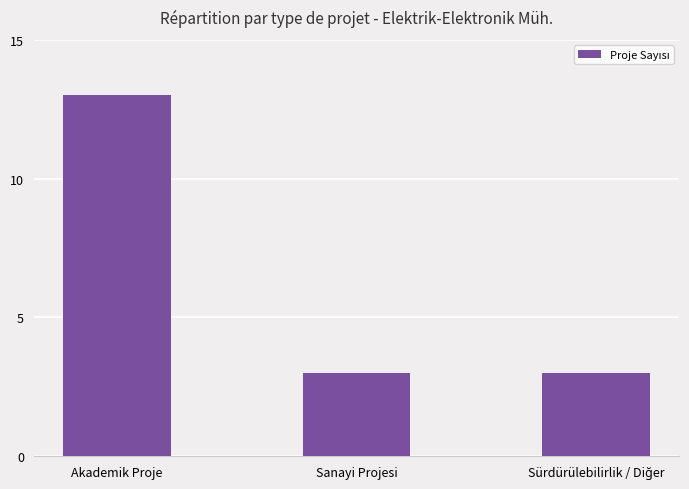

Reading left to right, transcribe all the data shown in this chart.

13	3	3